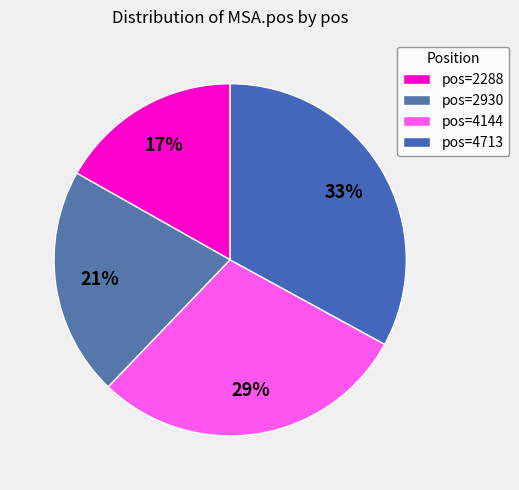

Does any single category account for the majority?

No